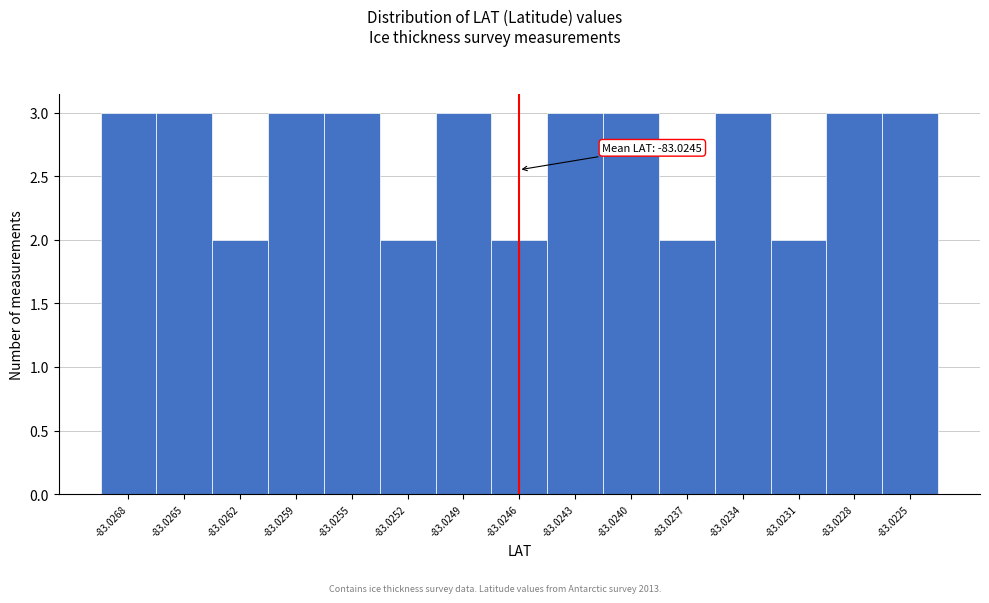

Reading right to left, extract all data points from this chart.

3	3	2	3	2	3	3	2	3	2	3	3	2	3	3